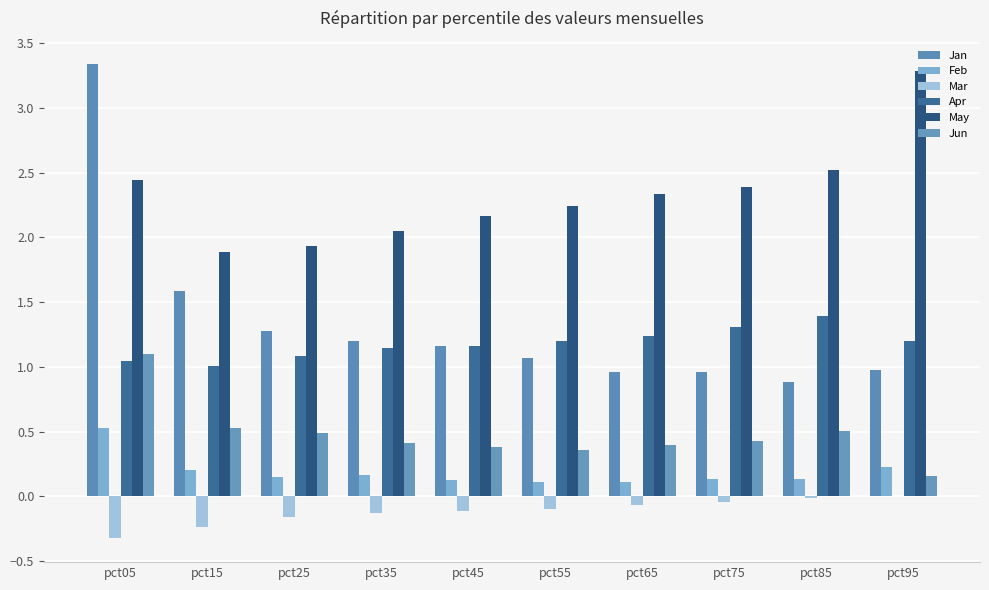

At how many categories does at least one series exceed 0?

10